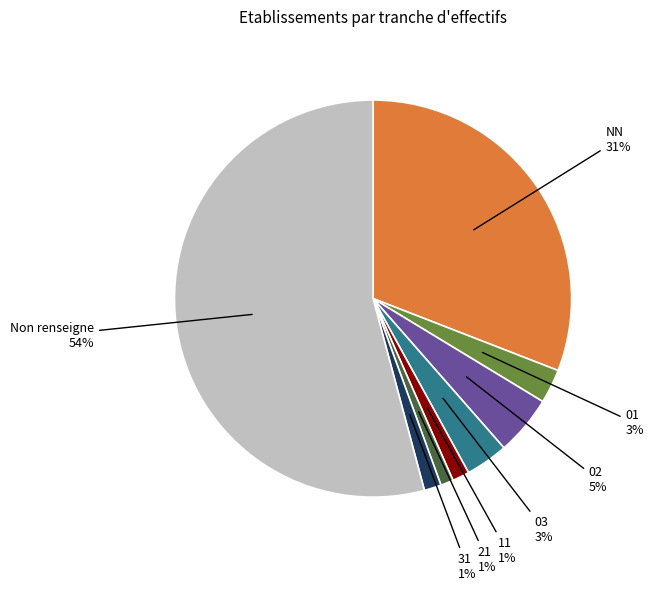

To the nearest percent, what is the average slice percentage?

12%